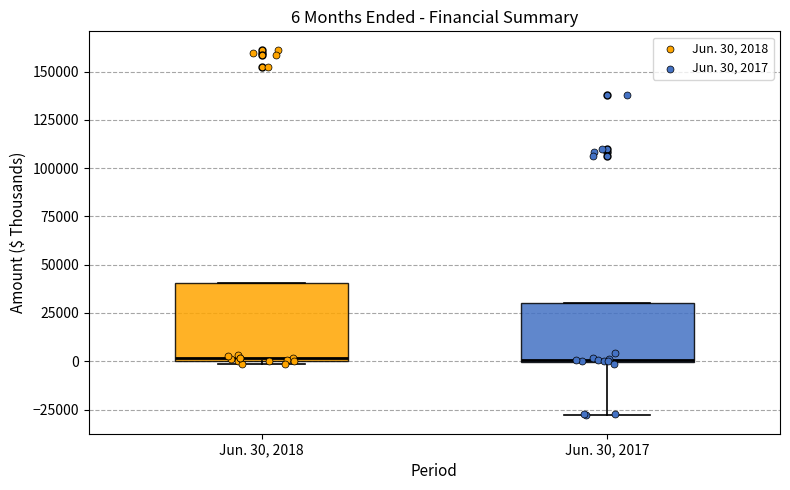

Comparing the boxes themselves (not the whiskers), which one is the tallest?

Jun. 30, 2018